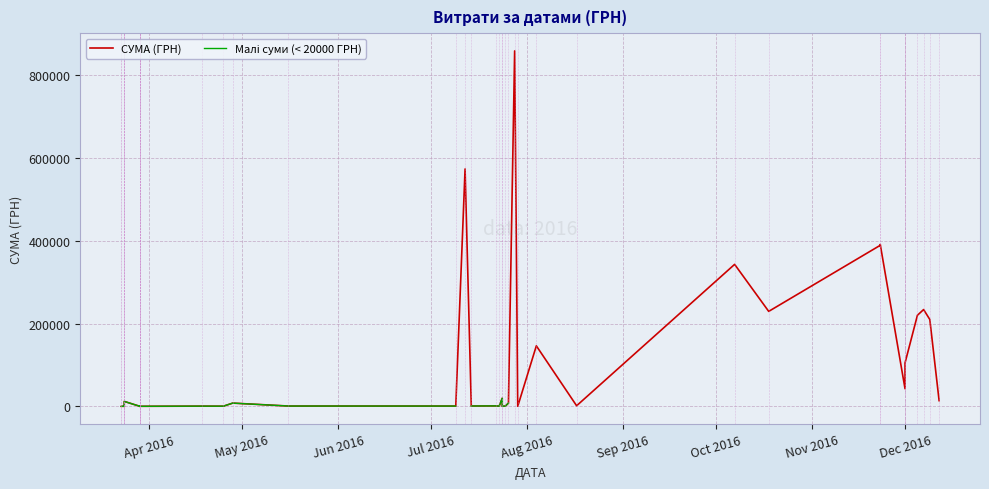

What is the difference between the maximum and minimum values in the Малі суми (< 20000 ГРН) series?

19656.5